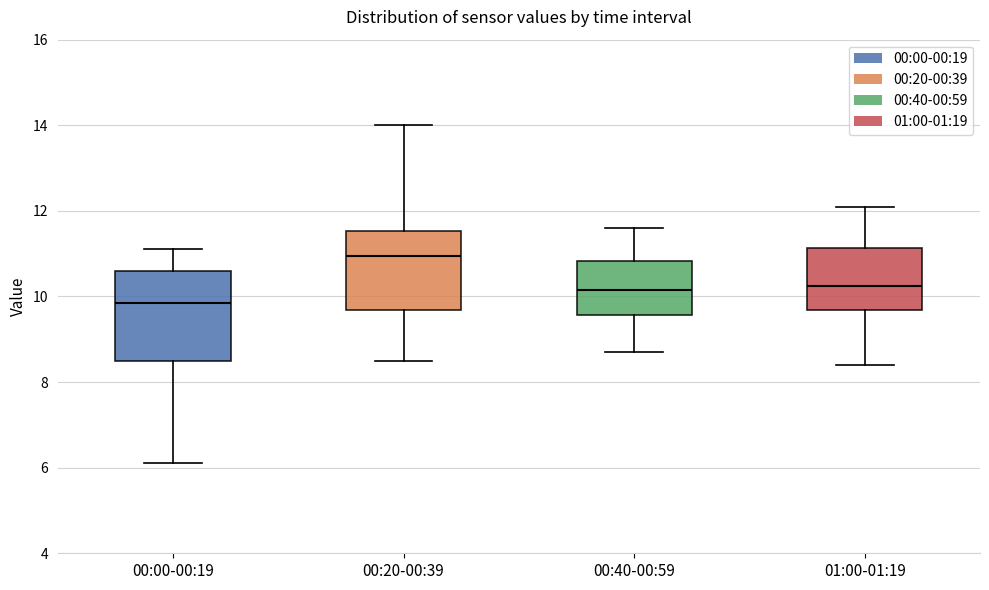

Which box has the lowest median line?

00:00-00:19